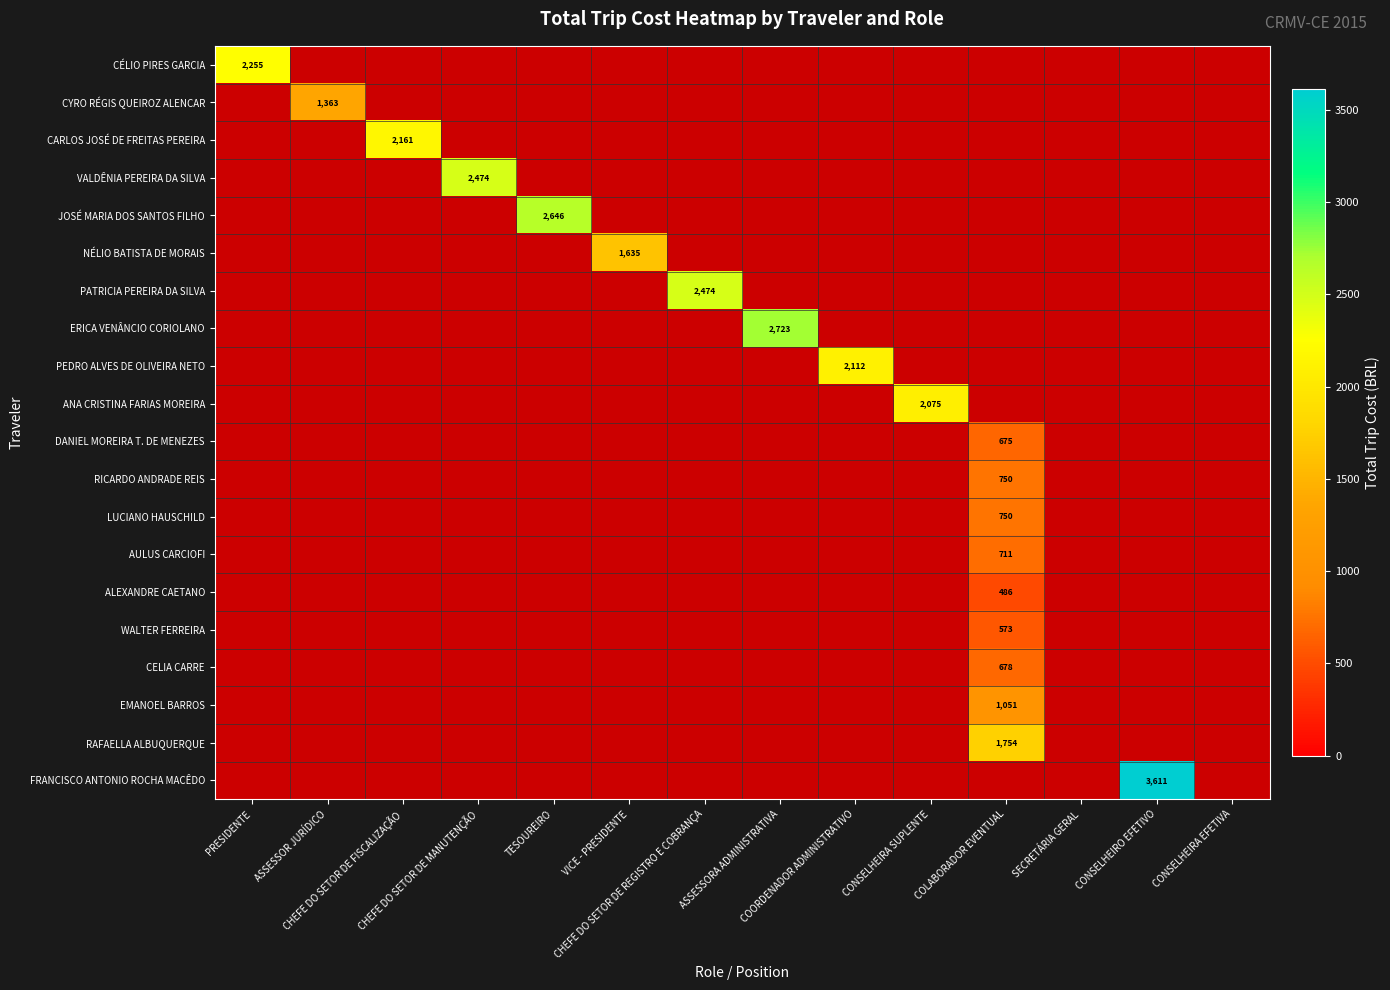

What is the greatest value displayed?

3610.9